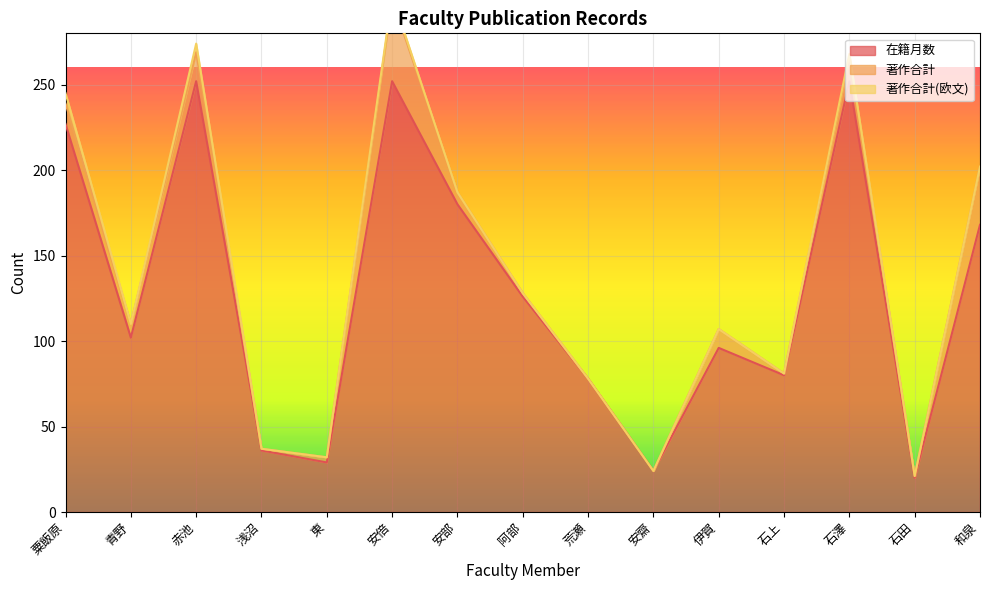

True or false: 在籍月数 and 著作合計 cross at least once.

False